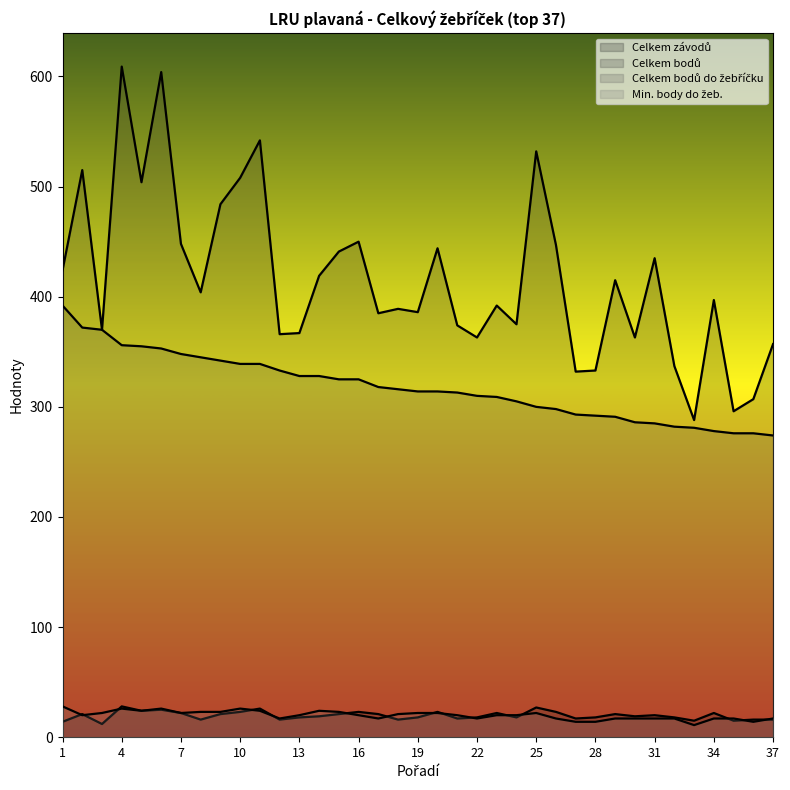

What is the value of the Celkem bodů do žebříčku point at the 13th from the left?

328